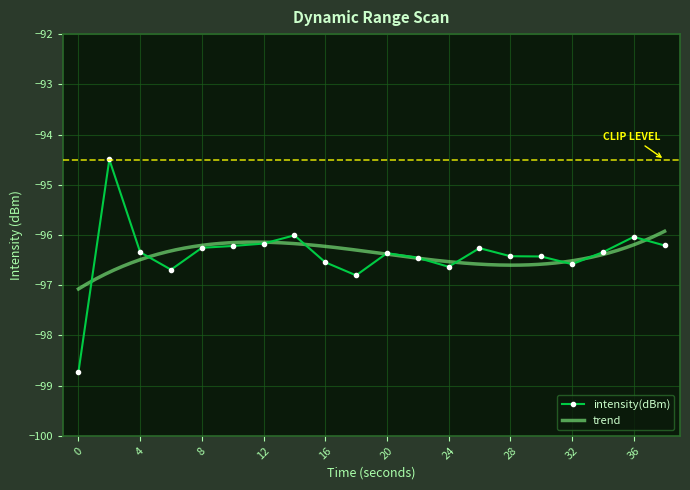

Between 28 and 10, which is larger?

10